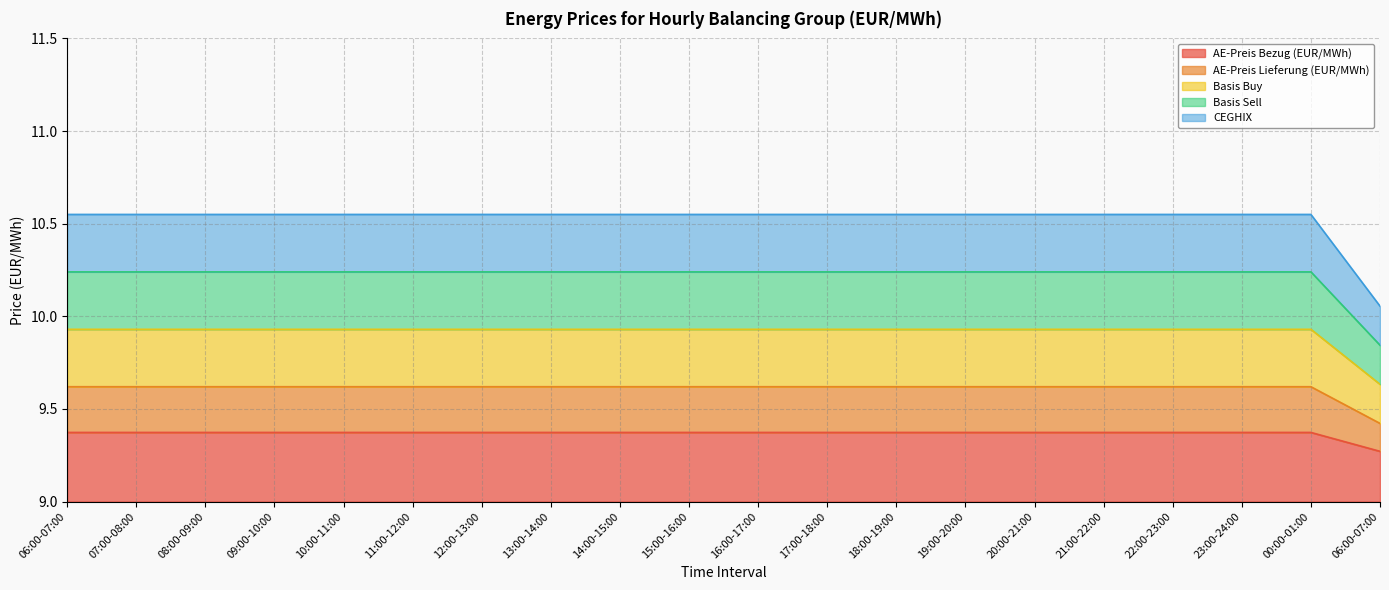

Read the Basis Sell value at 12:00-13:00.

10.2